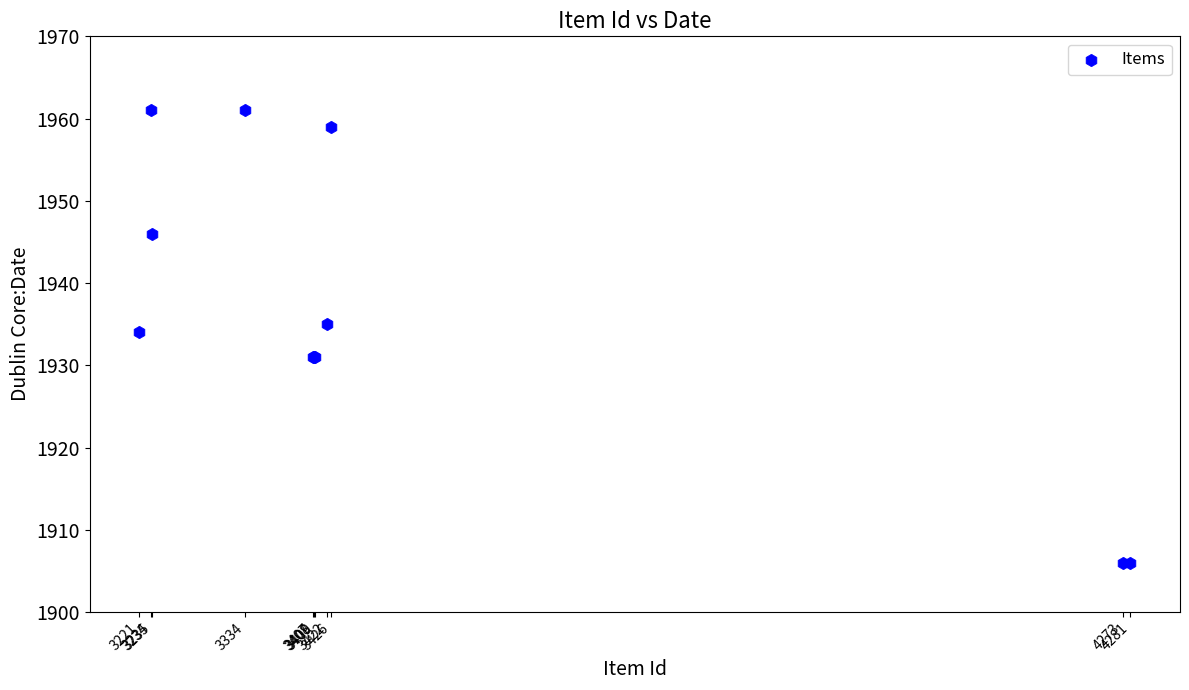

What Y value in the scatter plot is closest to 1933?

1934